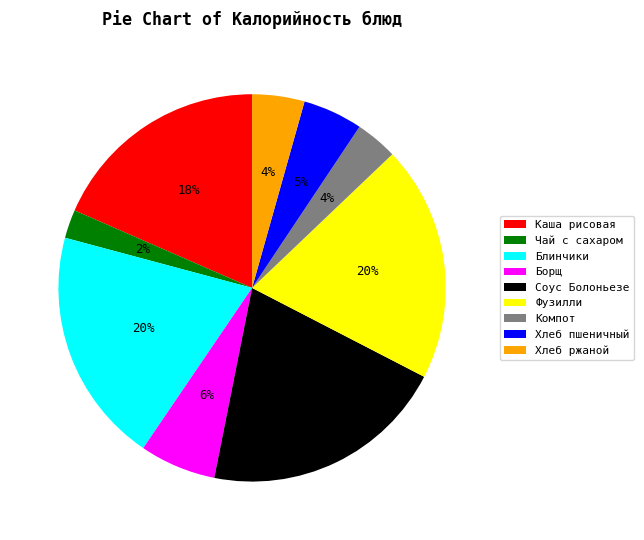

To the nearest percent, what is the average slice percentage?

11%